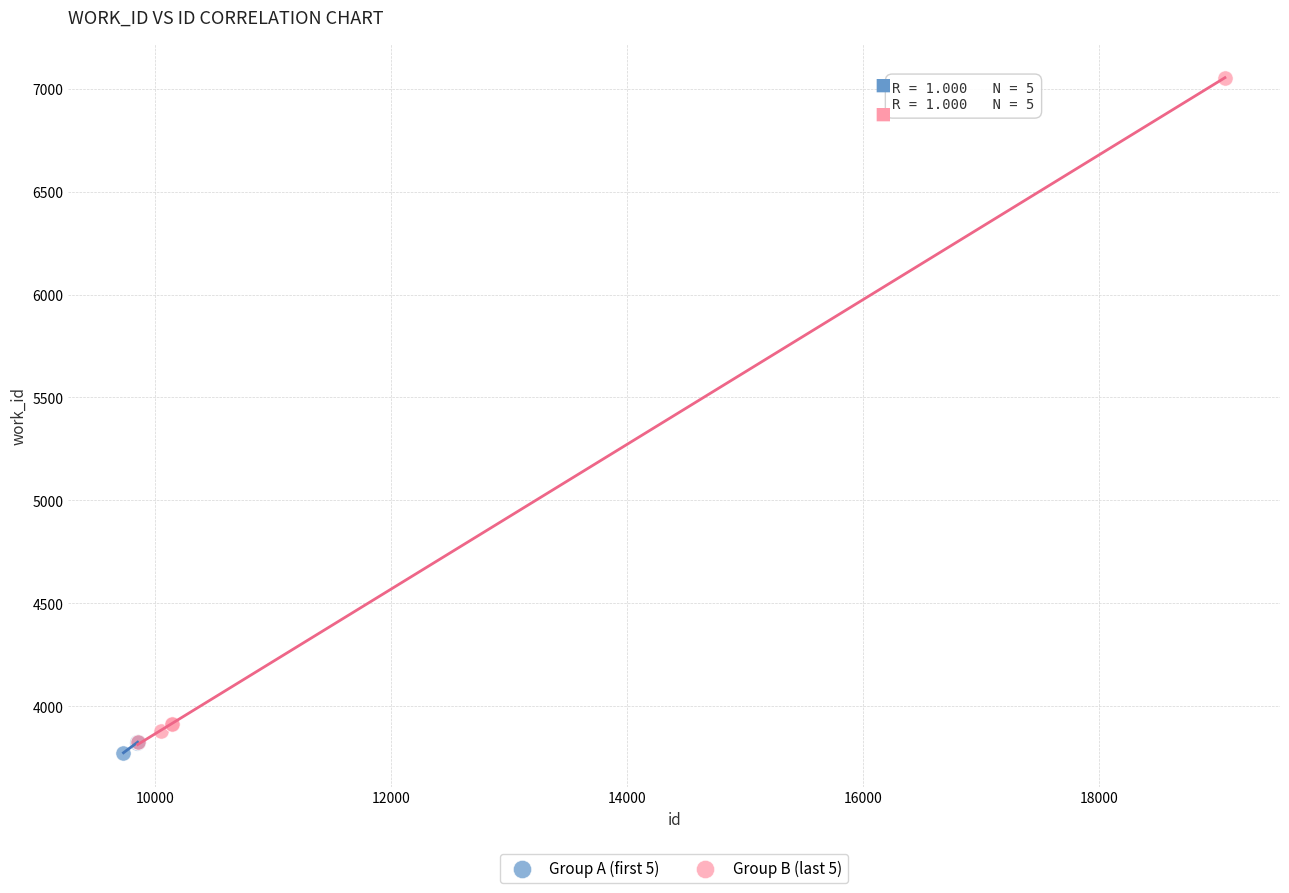

What are all the series names shown in the legend?

Group A (first 5), Group B (last 5)